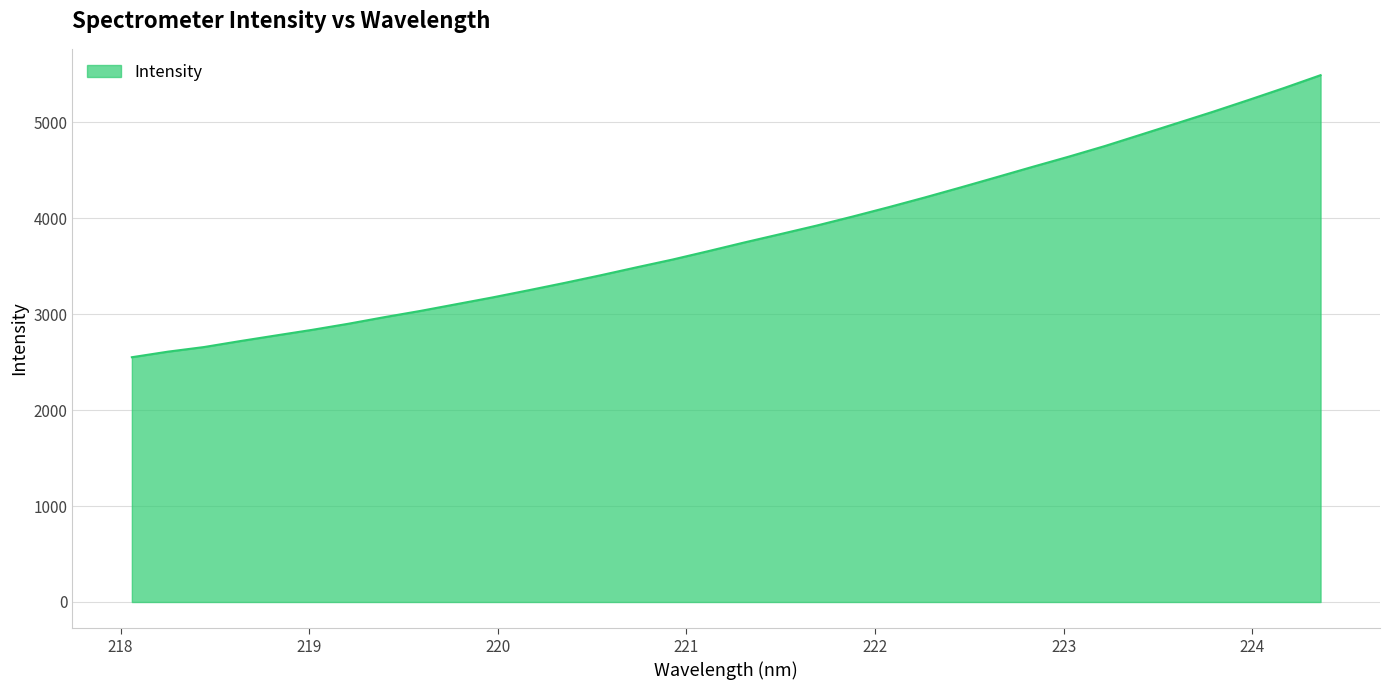

What is the smallest value displayed?

2551.4